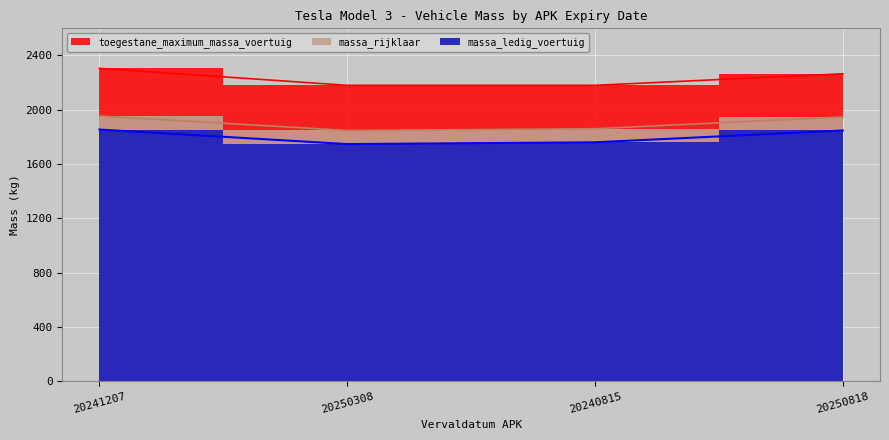

What is the label of the 3rd point from the right?

20250308